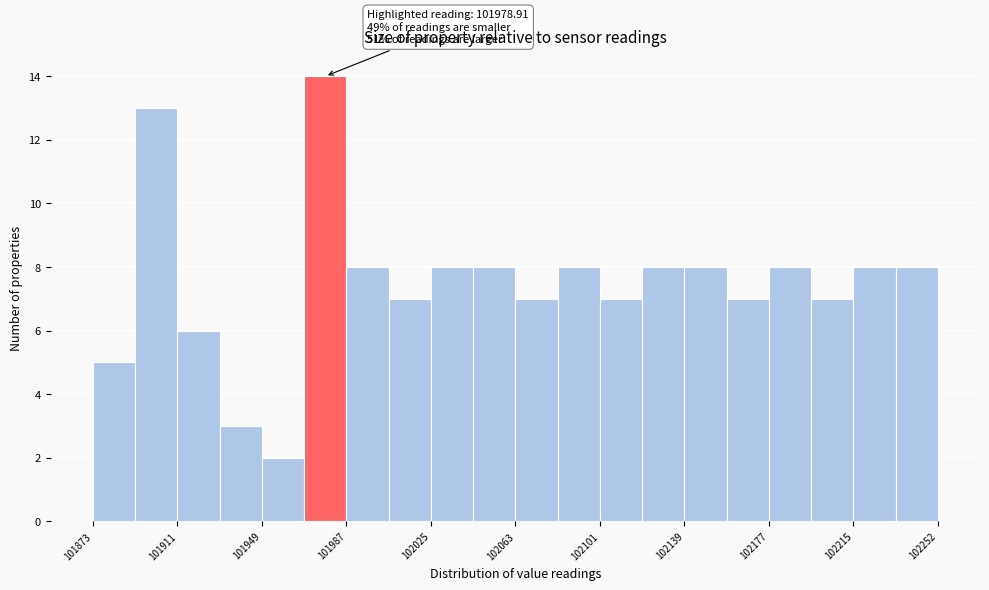

Around what value on the x-axis is the tallest bar? Give the approximate position of its centre, as read against the axis.

101975